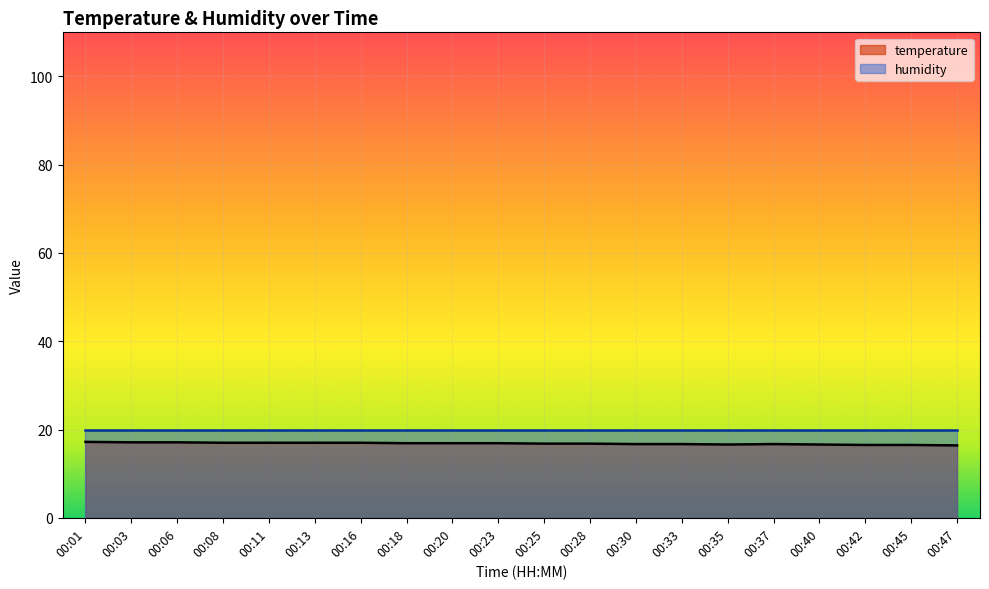

Reading left to right, extract all data points from this chart.

17.2	17.1	17.1	17.0	17.0	17.0	17.0	16.9	16.9	16.9	16.8	16.8	16.7	16.7	16.6	16.7	16.6	16.5	16.5	16.4